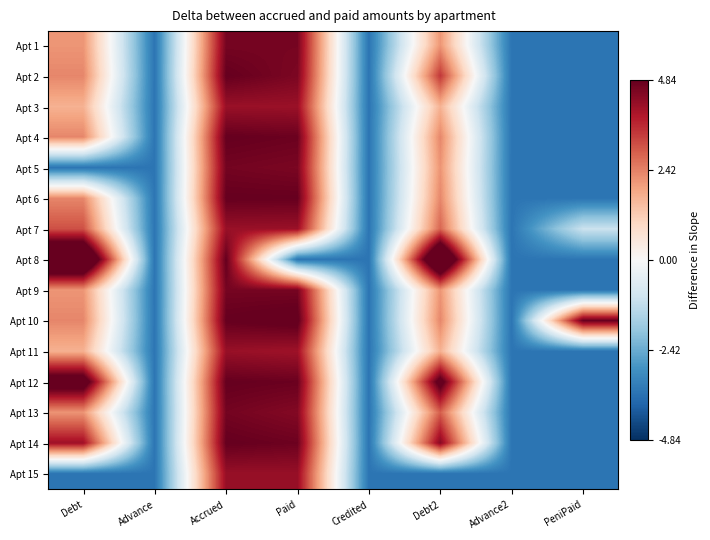

Reading right to left, what are all the values shown in this chart?

Apt 1: PeniPaid=-3.5	Advance2=-3.5	Debt2=2.1	Credited=-3.5	Paid=4.6	Accrued=4.6	Advance=-3.5	Debt=2.1
Apt 2: PeniPaid=-3.5	Advance2=-3.5	Debt2=3.4	Credited=-3.5	Paid=4.5	Accrued=4.8	Advance=-3.5	Debt=2.4
Apt 3: PeniPaid=-3.5	Advance2=-3.5	Debt2=1.7	Credited=-3.5	Paid=4.2	Accrued=4.2	Advance=-3.5	Debt=1.7
Apt 4: PeniPaid=-3.5	Advance2=-3.5	Debt2=2.4	Credited=-3.5	Paid=4.8	Accrued=4.8	Advance=-3.5	Debt=2.4
Apt 5: PeniPaid=-3.5	Advance2=-3.5	Debt2=2.2	Credited=-3.5	Paid=4.6	Accrued=4.6	Advance=-3.5	Debt=-3.5
Apt 6: PeniPaid=-3.5	Advance2=-3.5	Debt2=2.4	Credited=-3.5	Paid=4.8	Accrued=4.8	Advance=-3.5	Debt=2.4
Apt 7: PeniPaid=-1.0	Advance2=-3.5	Debt2=2.8	Credited=-3.5	Paid=4.2	Accrued=4.2	Advance=-3.5	Debt=3.1
Apt 8: PeniPaid=-3.5	Advance2=-3.5	Debt2=7.2	Credited=-3.5	Paid=-3.5	Accrued=4.8	Advance=-3.5	Debt=7.2
Apt 9: PeniPaid=-3.5	Advance2=-3.5	Debt2=2.1	Credited=-3.5	Paid=4.6	Accrued=4.6	Advance=-3.5	Debt=2.1
Apt 10: PeniPaid=4.8	Advance2=-3.5	Debt2=2.4	Credited=-3.5	Paid=5.0	Accrued=4.8	Advance=-3.5	Debt=2.4
Apt 11: PeniPaid=-3.5	Advance2=-3.5	Debt2=1.7	Credited=-3.5	Paid=4.1	Accrued=4.2	Advance=-3.5	Debt=1.7
Apt 12: PeniPaid=-3.5	Advance2=-3.5	Debt2=5.3	Credited=-3.5	Paid=4.8	Accrued=4.8	Advance=-3.5	Debt=5.6
Apt 13: PeniPaid=-3.5	Advance2=-3.5	Debt2=2.9	Credited=-3.5	Paid=4.5	Accrued=4.6	Advance=-3.5	Debt=2.2
Apt 14: PeniPaid=-3.5	Advance2=-3.5	Debt2=4.4	Credited=-3.5	Paid=4.7	Accrued=4.8	Advance=-3.5	Debt=4.1
Apt 15: PeniPaid=-3.5	Advance2=-3.5	Debt2=-3.5	Credited=-3.5	Paid=4.2	Accrued=4.2	Advance=-3.5	Debt=-3.5